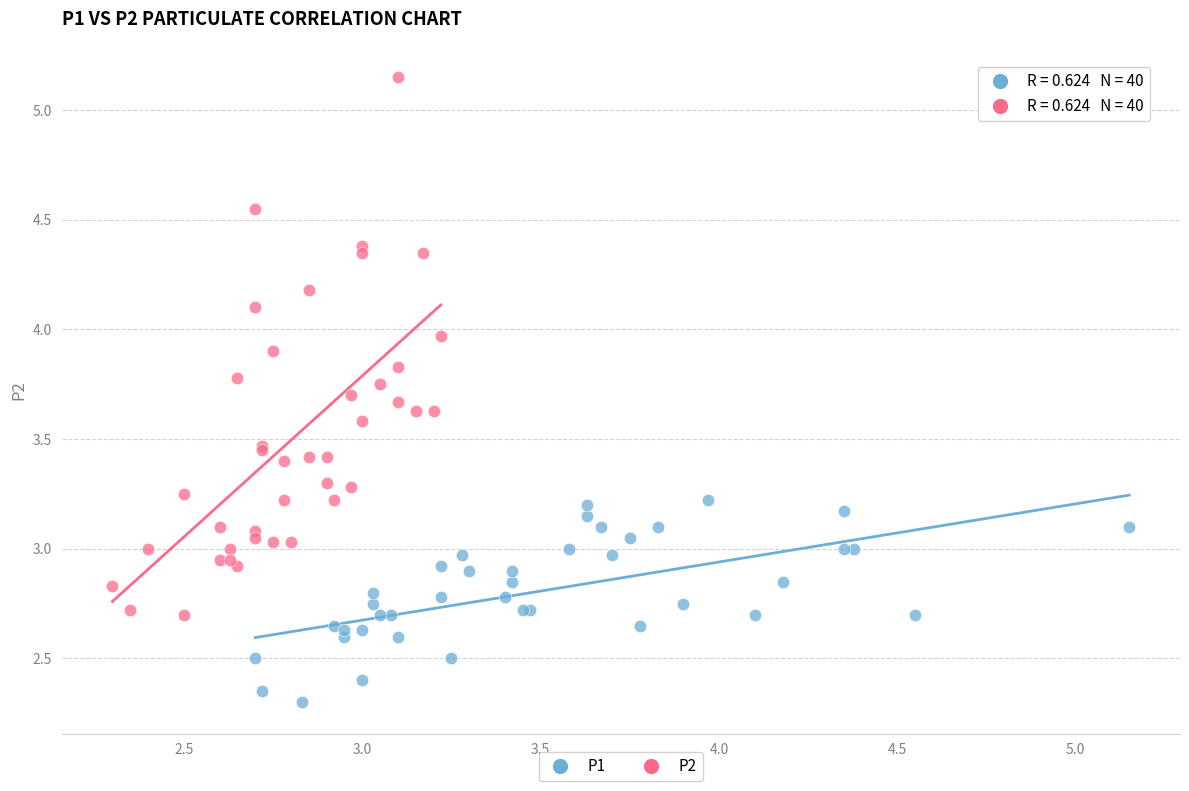

Which series reaches the maximum Y coordinate?

P2